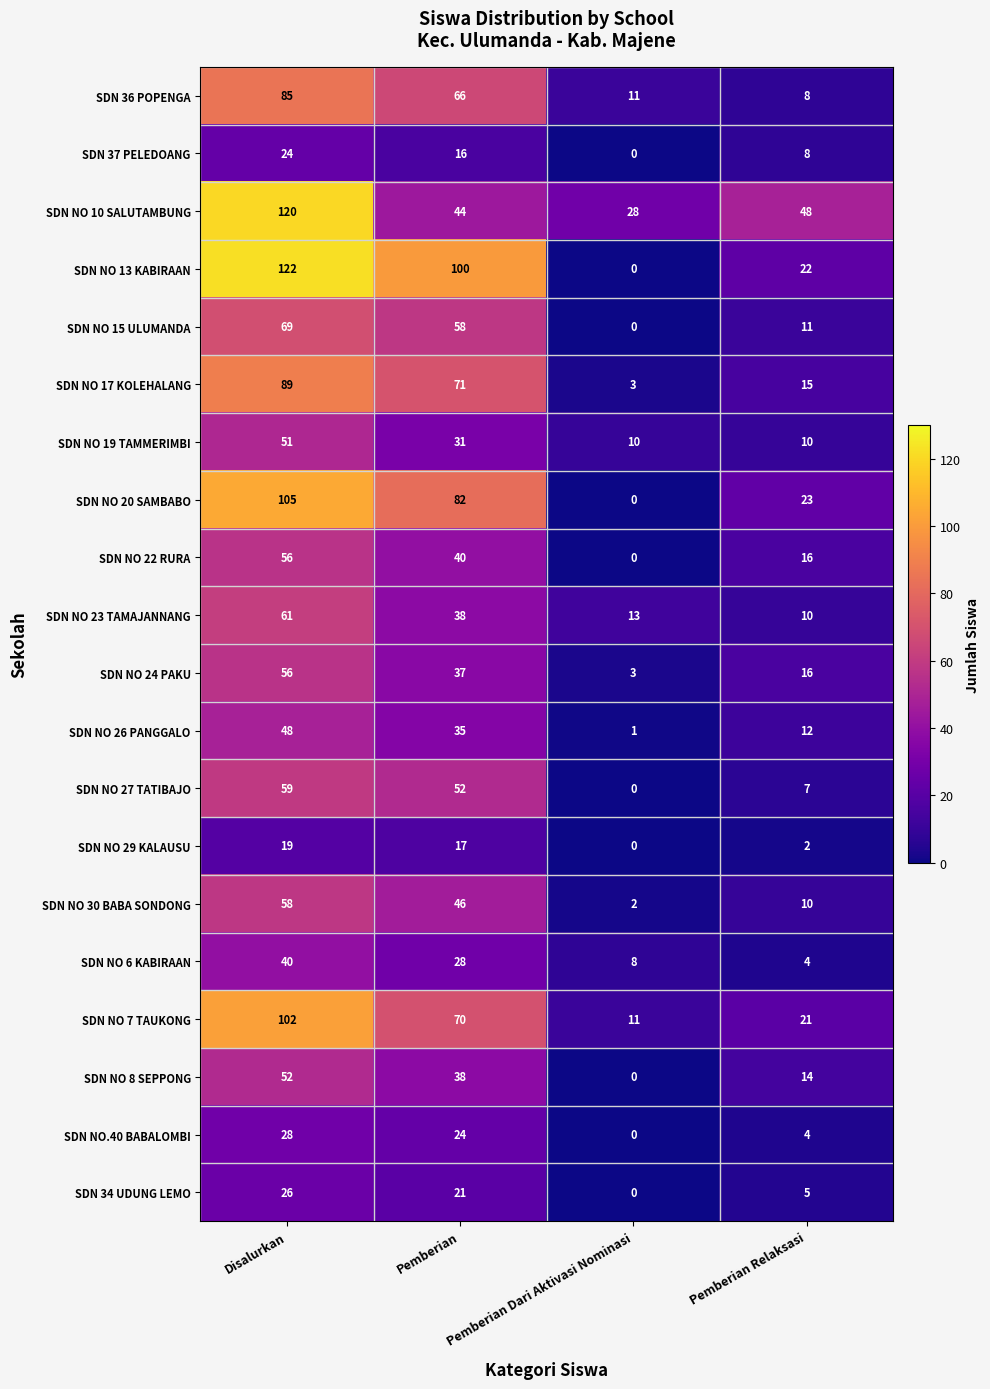

List the labels in order of SDN NO 20 SAMBABO value, smallest first.

Pemberian Dari Aktivasi Nominasi, Pemberian Relaksasi, Pemberian, Disalurkan